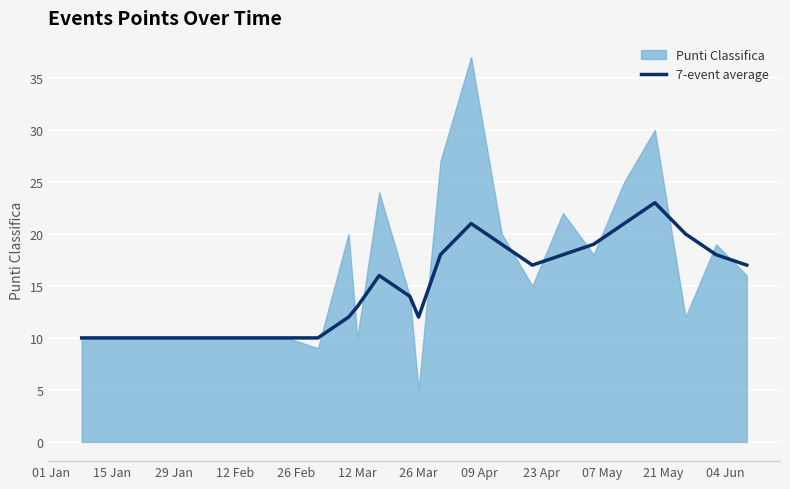

True or false: the data shows 19 at 04 Jun.

True